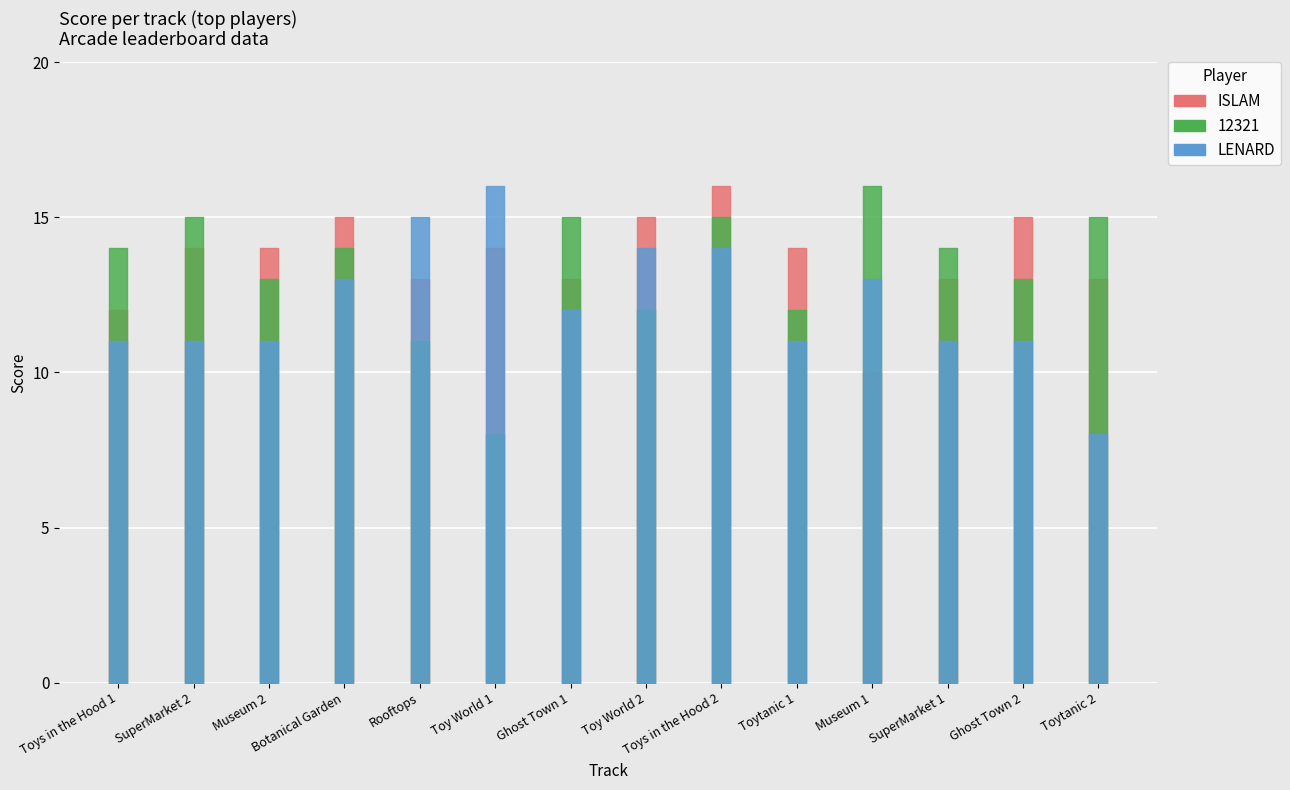

Is it true that ISLAM equals 14 at SuperMarket 2?

True